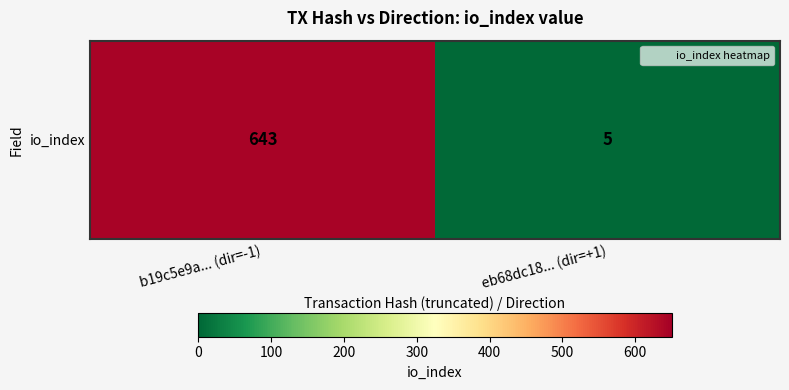

Reading left to right, what are all the values shown in this chart?

b19c5e9a... (dir=-1)=643	eb68dc18... (dir=+1)=5